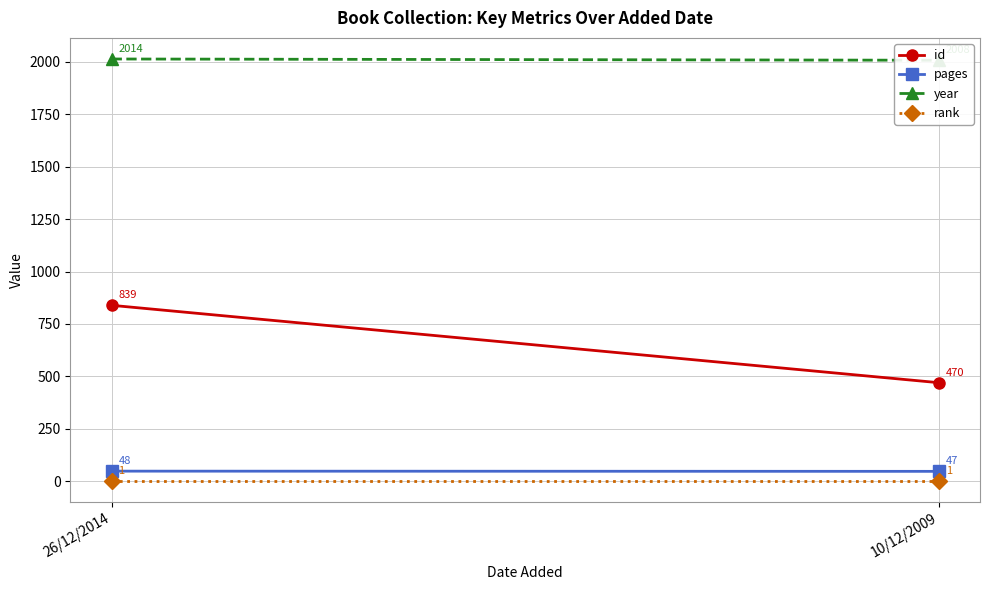

What value does the year series have at 26/12/2014?

2014